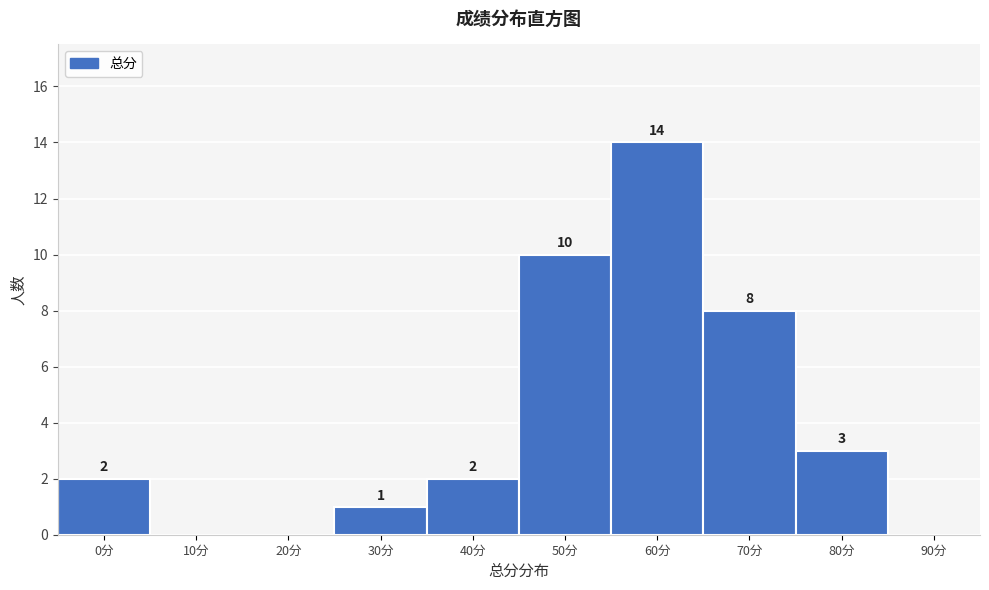

Reading left to right, what are all the values shown in this chart?

0分=2	10分=0	20分=0	30分=1	40分=2	50分=10	60分=14	70分=8	80分=3	90分=0